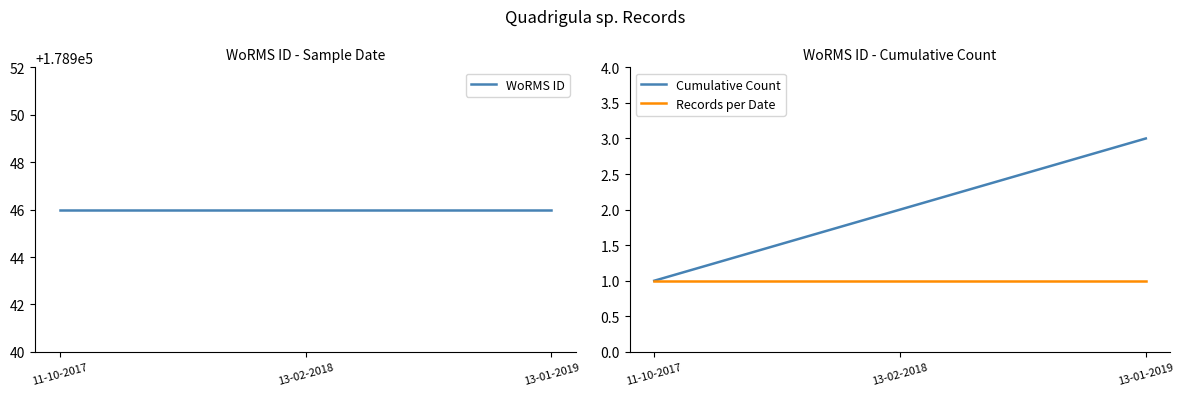

What is the label of the 3rd point from the right?

11-10-2017